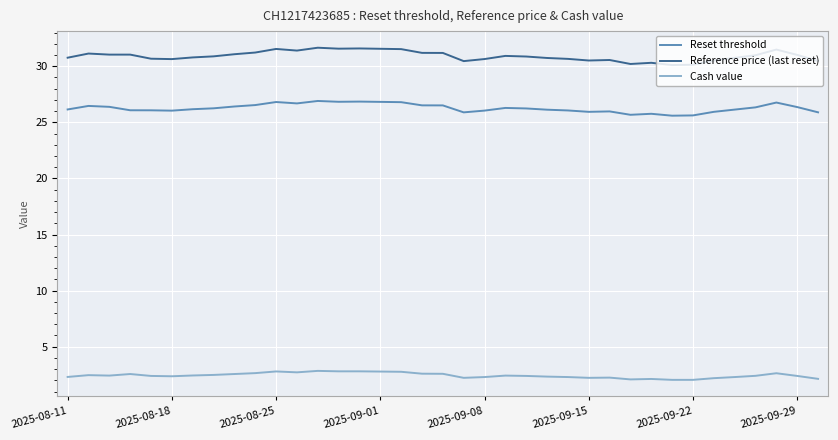

Which series has the widest spread of values?

Reference price (last reset)